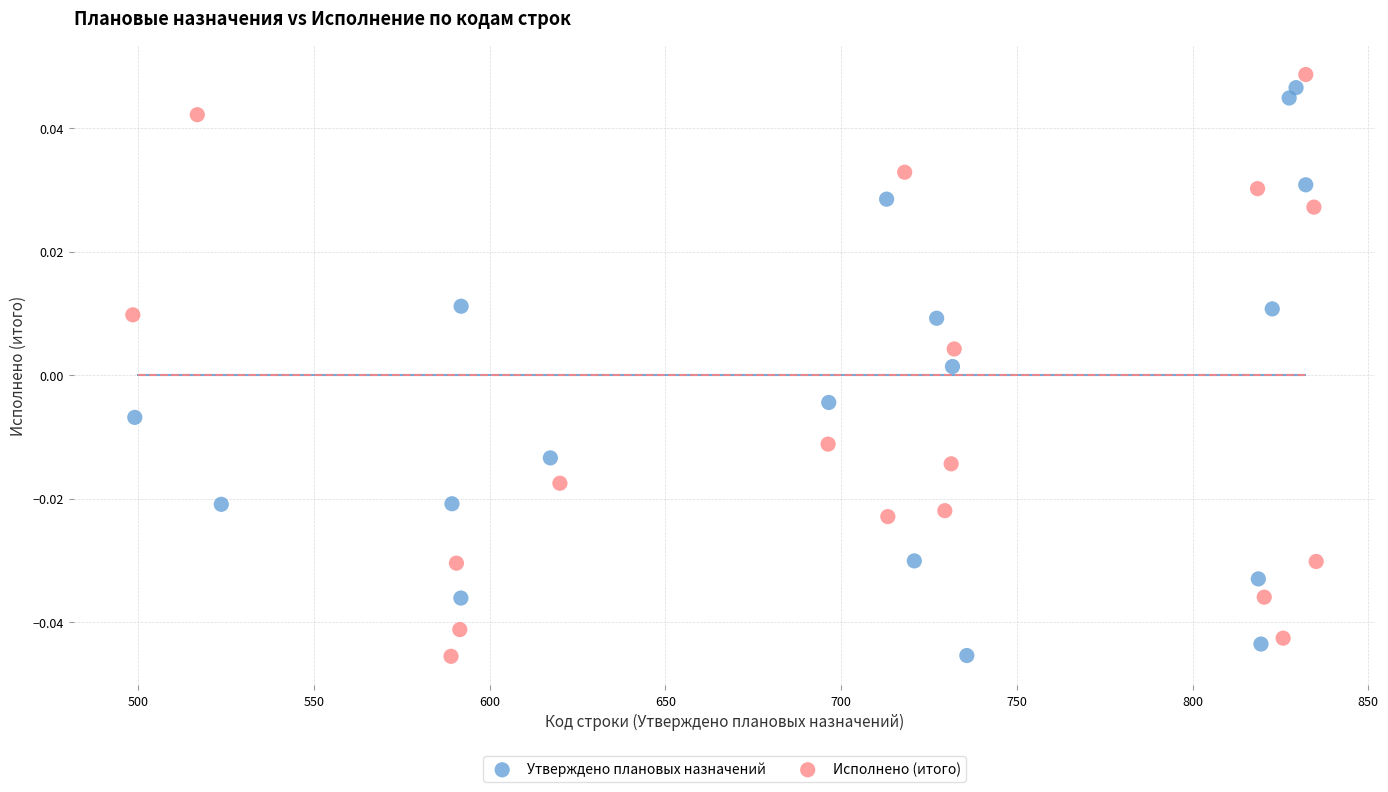

Which series contains the highest Y value?

Исполнено (итого)